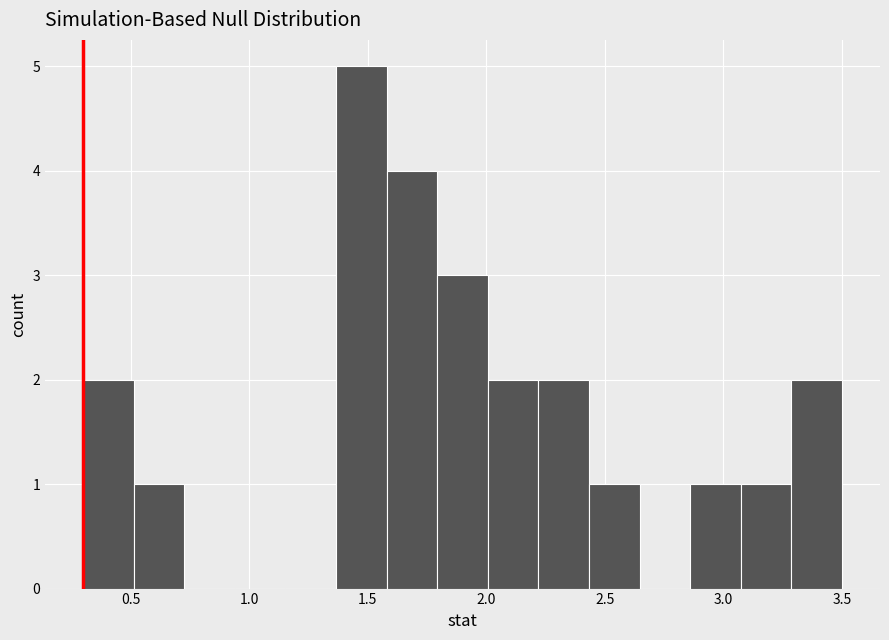

Reading left to right, list every bar in this chart as the range it spans on the x-axis followed by its height. Neither the bar edges nor the heights are printed on the chart, so give them approximately, as read against the axes.

0.30 to 0.50: 2
0.50 to 0.75: 1
0.75 to 0.95: 0
0.95 to 1.15: 0
1.15 to 1.35: 0
1.35 to 1.60: 5
1.60 to 1.80: 4
1.80 to 2.00: 3
2.00 to 2.20: 2
2.20 to 2.45: 2
2.45 to 2.65: 1
2.65 to 2.85: 0
2.85 to 3.05: 1
3.05 to 3.30: 1
3.30 to 3.50: 2